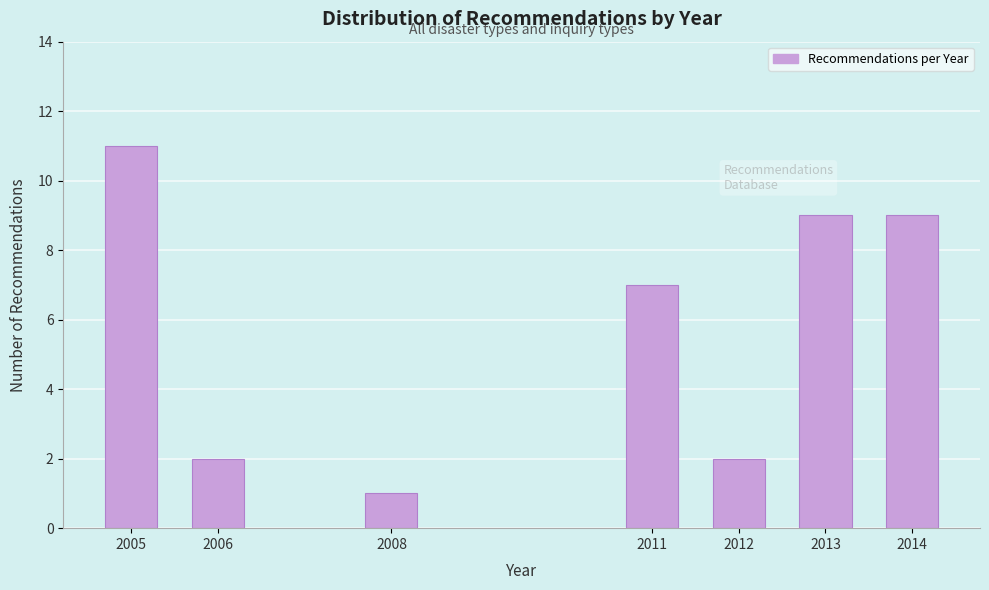

Reading left to right, transcribe all the data shown in this chart.

2005=11	2006=2	2008=1	2011=7	2012=2	2013=9	2014=9